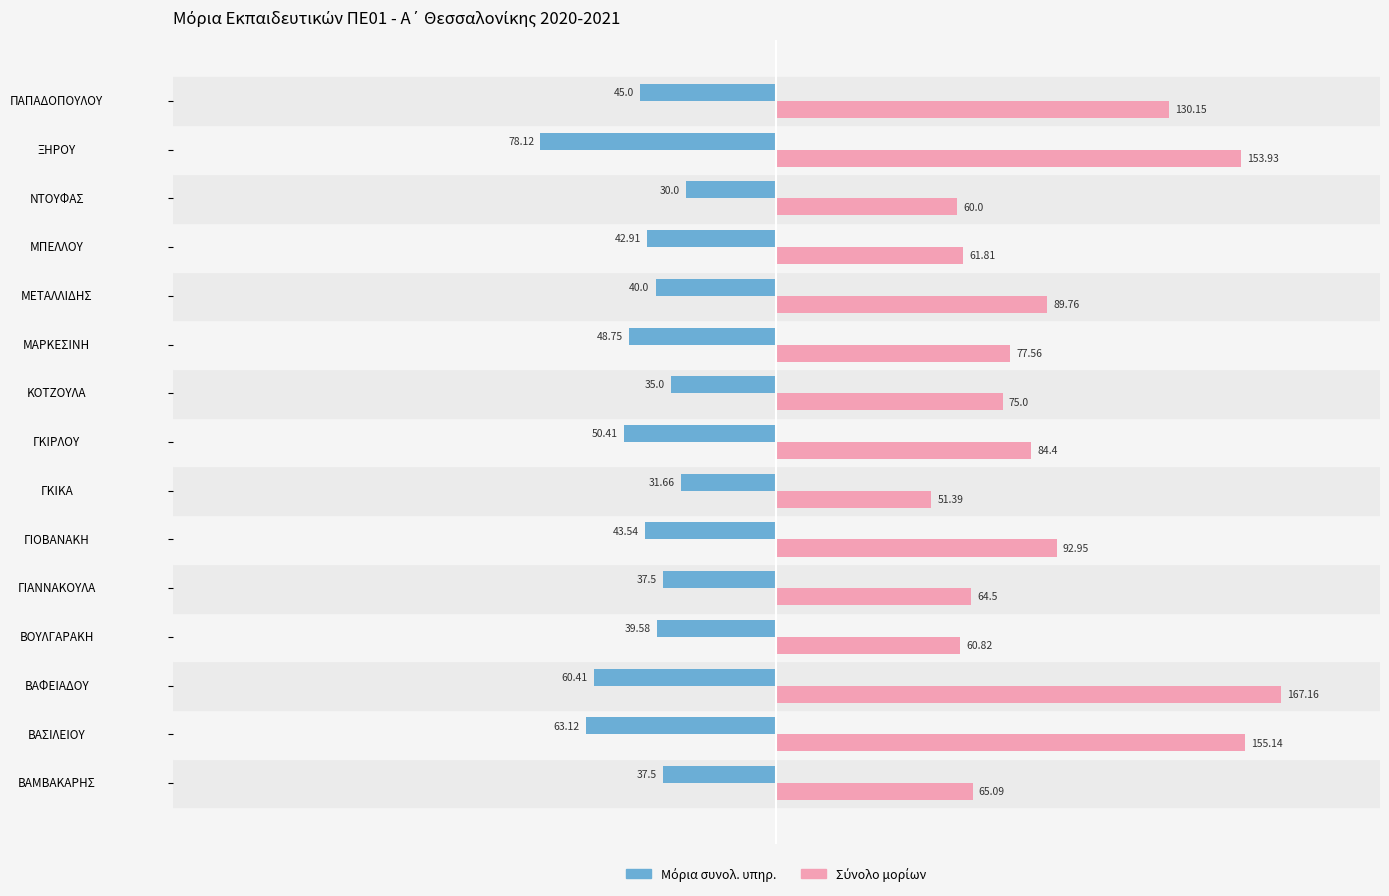

At how many categories does at least one series exceed 31?

15